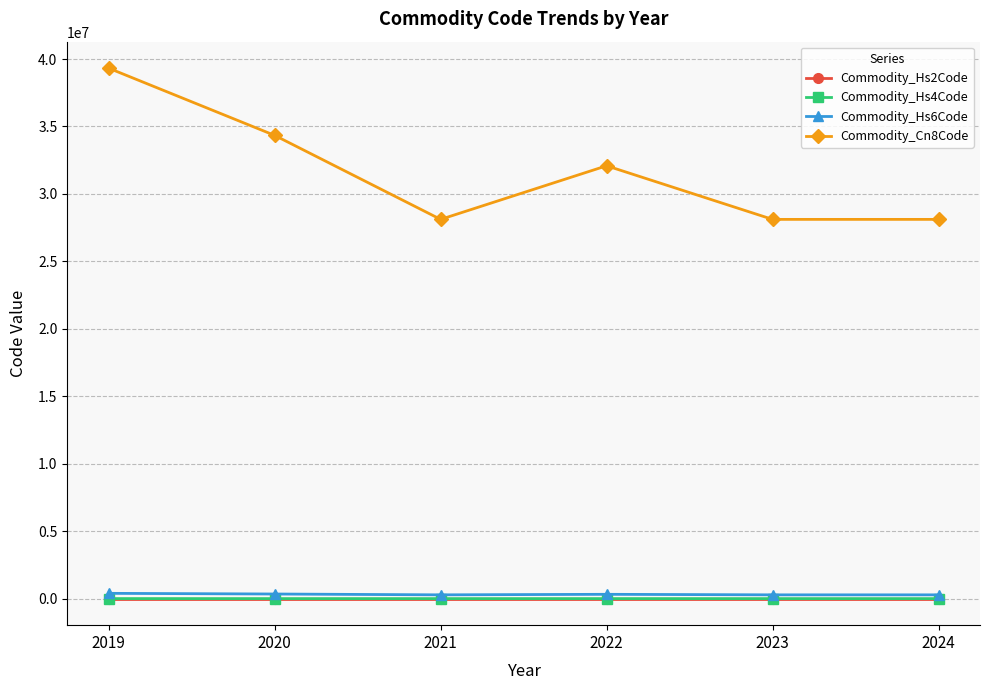

What is the value of the Commodity_Cn8Code point at the 4th from the left?

32084842.9